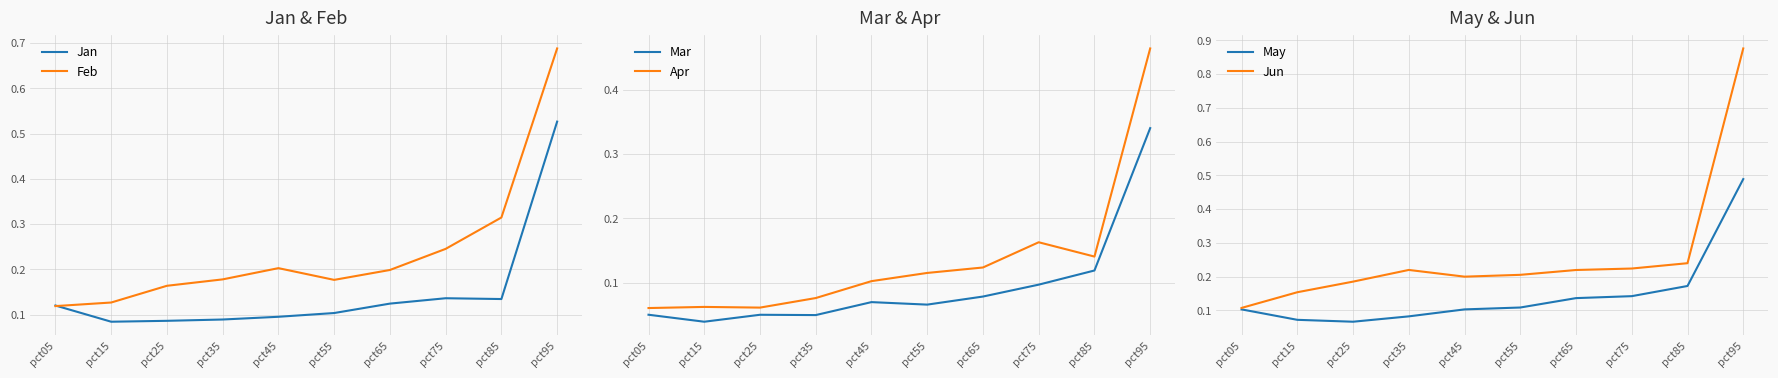

Where is Feb nearest to the value 0?

pct05